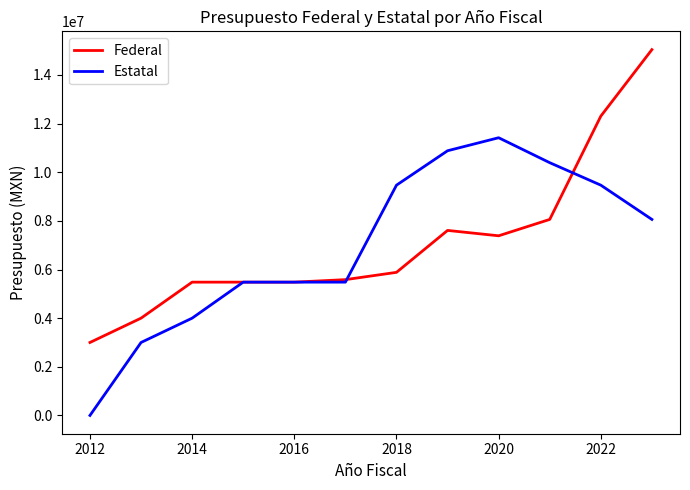

What is the difference between the maximum and minimum values in the Estatal series?

11418577.5